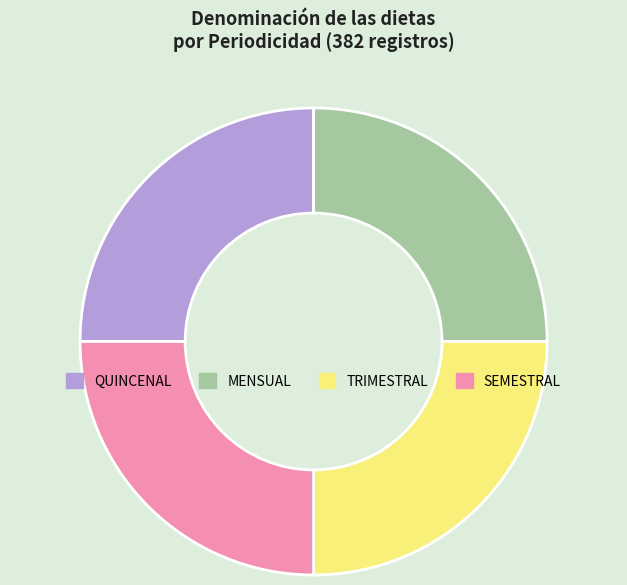

Approximately how many times larger is the value at TRIMESTRAL compared to MENSUAL?

1.0